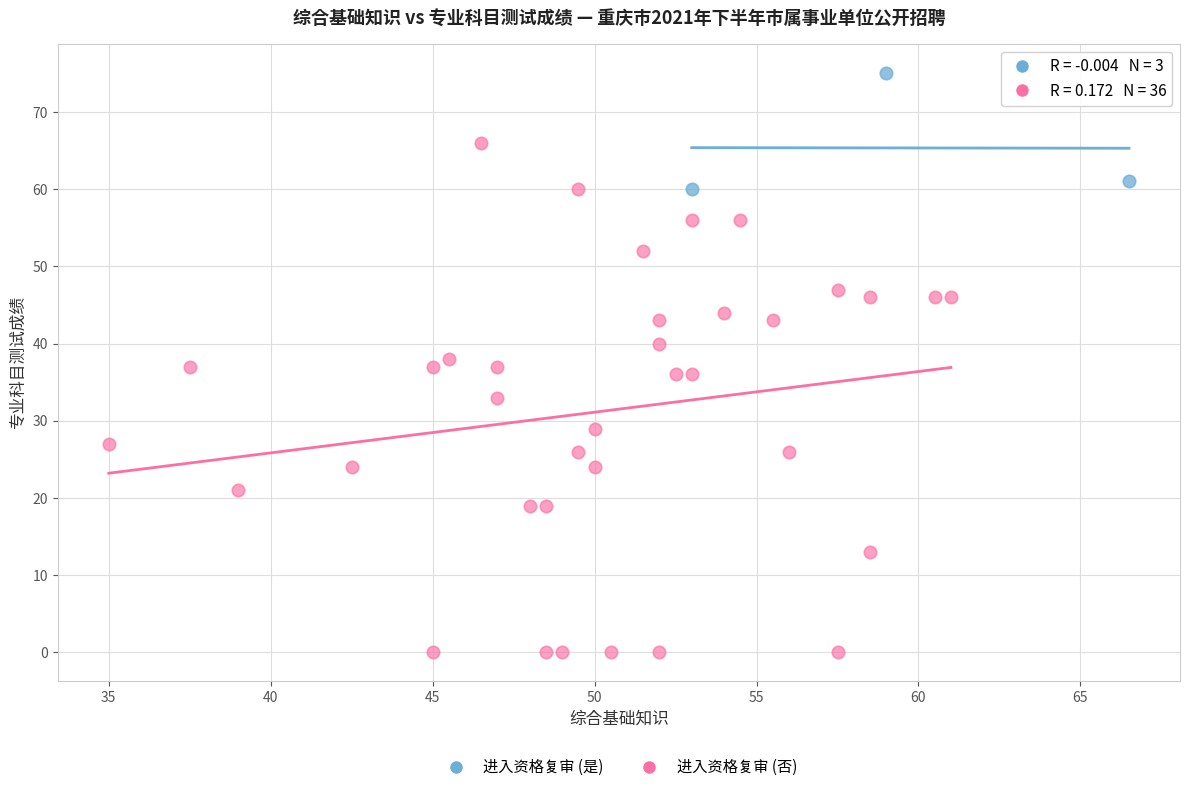

Which series contains the lowest Y value?

进入资格复审 (否)